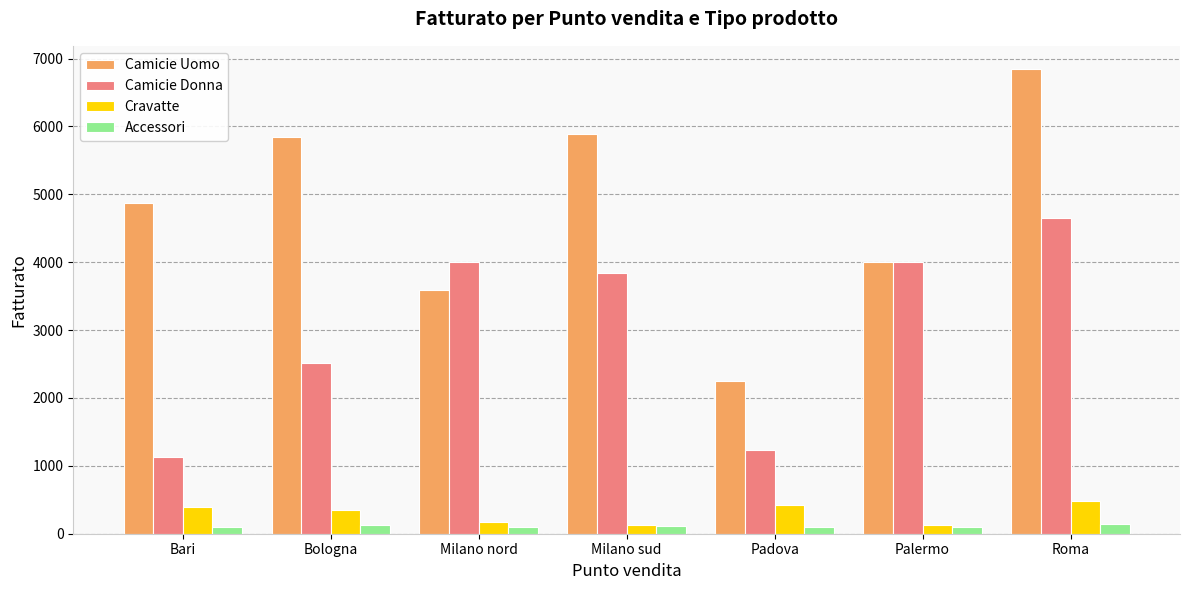

What is the label of the 1st bar from the right?

Roma